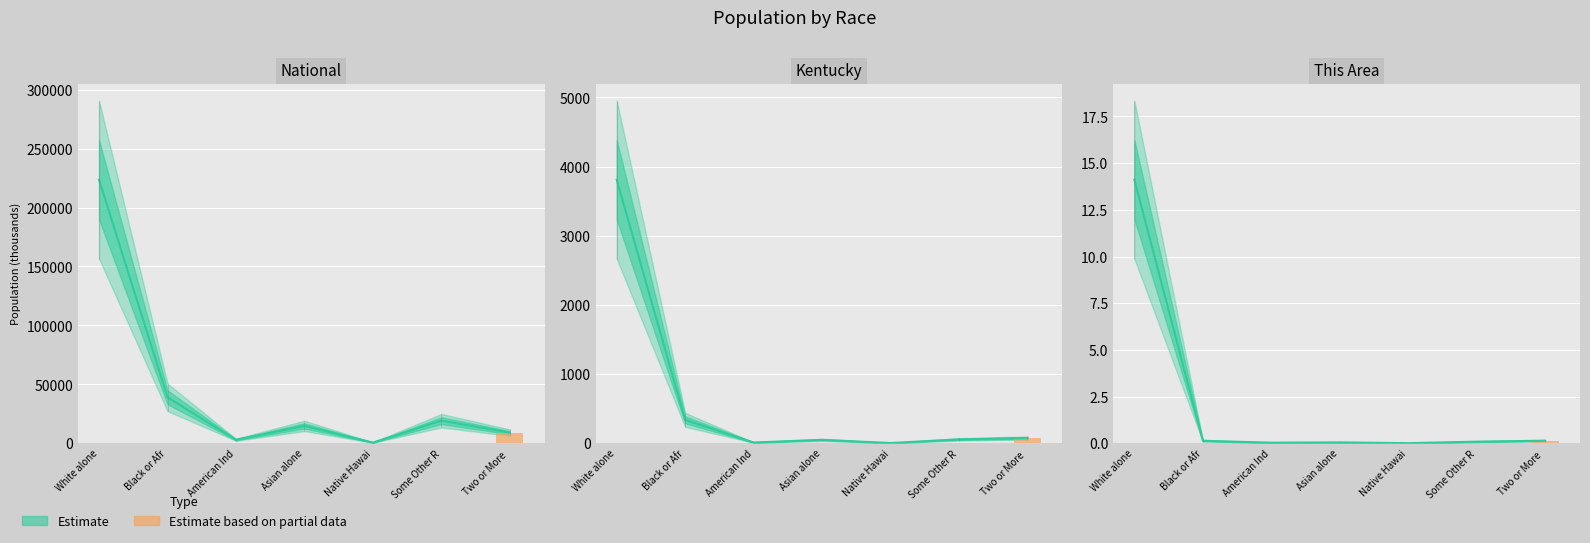

Reading left to right, what are all the values shown in this chart?

National: White alone=223553.3	Black or Afr=38929.3	American Ind=2932.2	Asian alone=14674.3	Native Hawai=540.0	Some Other R=19107.4	Two or More =9009.1
Kentucky: White alone=3809.5	Black or Afr=337.5	American Ind=10.1	Asian alone=48.9	Native Hawai=2.5	Some Other R=55.6	Two or More =75.2
This Area: White alone=14.1	Black or Afr=0.1	American Ind=0.0	Asian alone=0.0	Native Hawai=0.0	Some Other R=0.1	Two or More =0.1